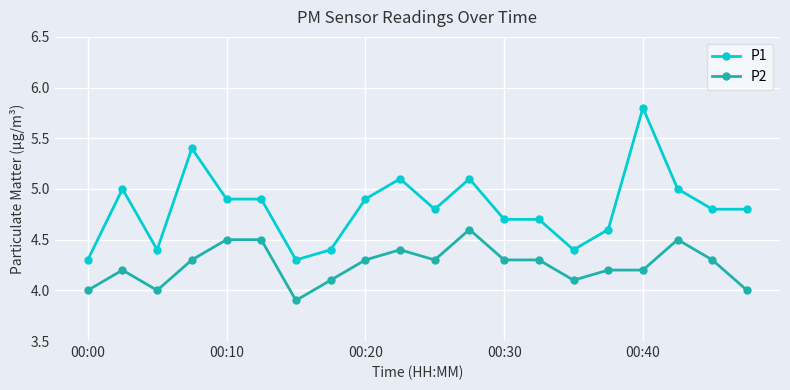

What is the value of the P2 point at the 14th from the left?

4.3